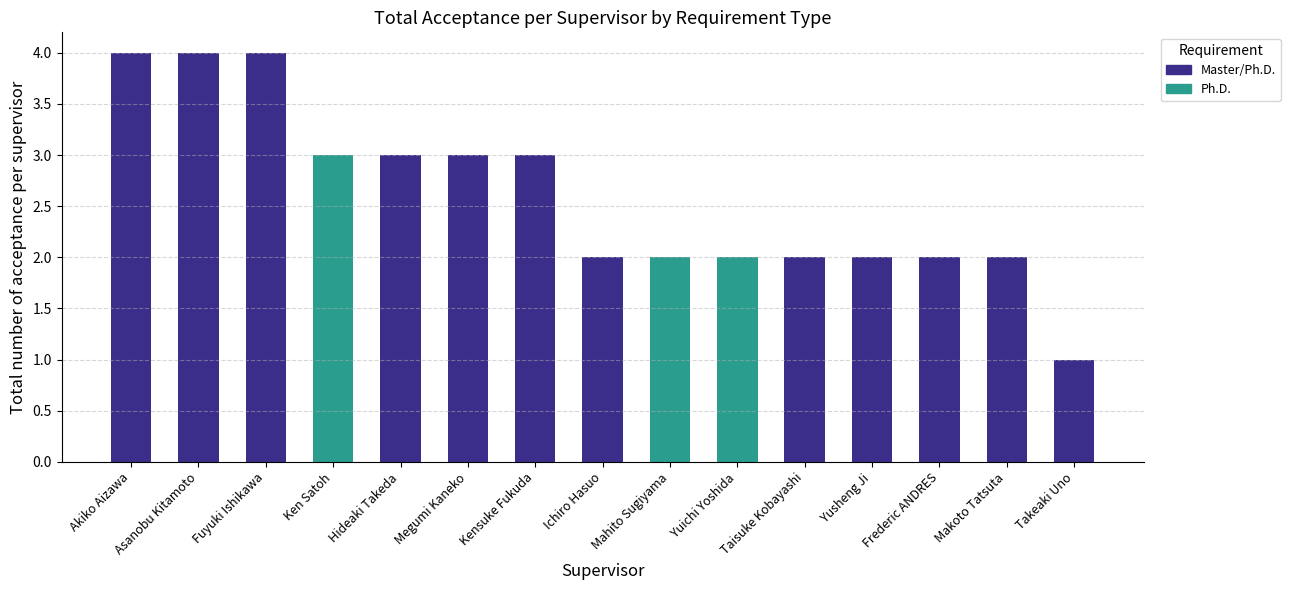

True or false: the data shows 3 at Megumi Kaneko.

True